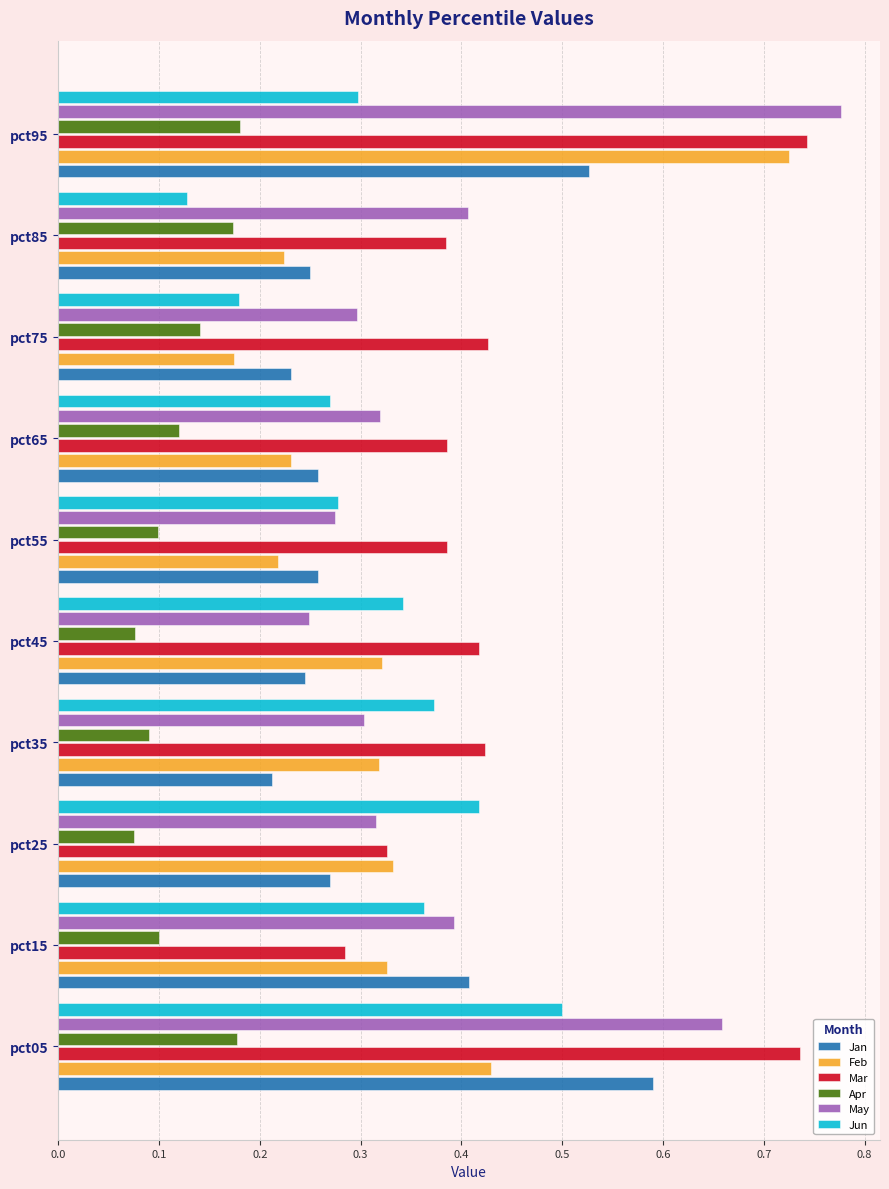

Rank the series at pct05 from highest to lowest value.

Mar, May, Jan, Jun, Feb, Apr